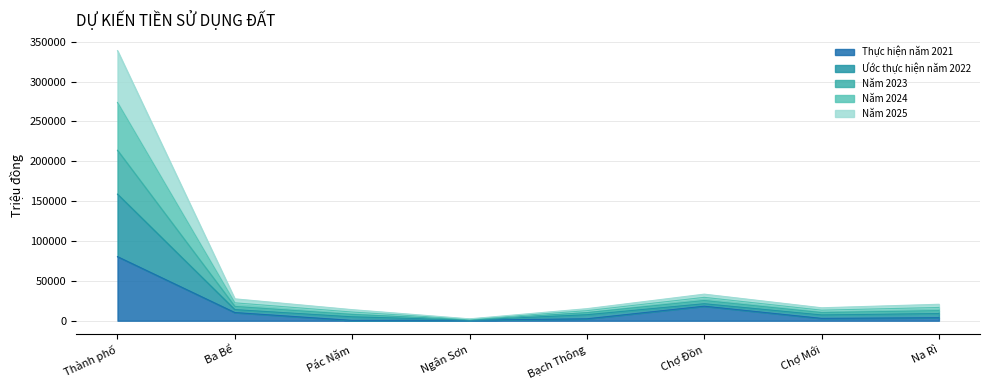

True or false: Năm 2023 has a value of 25288.1 at Na Rì.

False